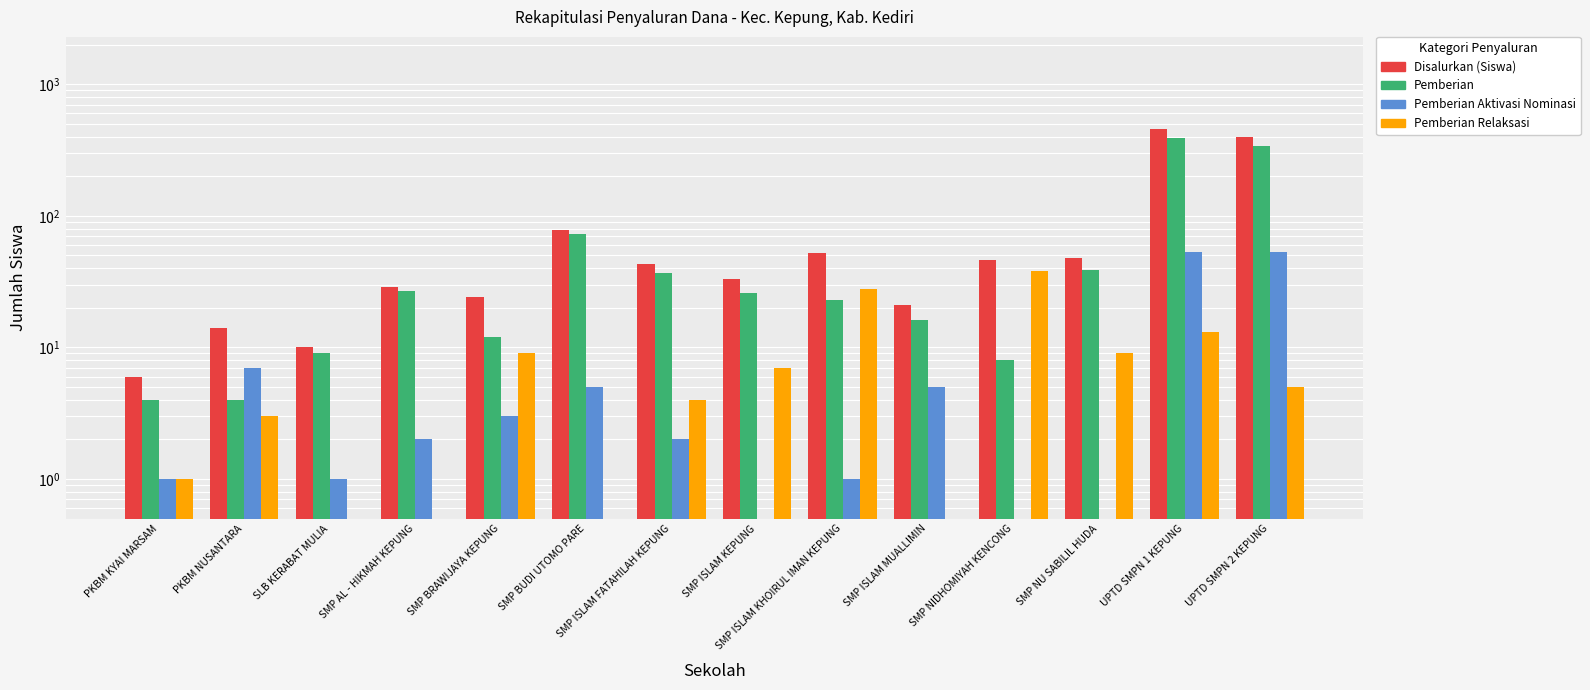

Reading left to right, extract all data points from this chart.

Disalurkan (Siswa): PKBM KYAI MARSAM=6	PKBM NUSANTARA=14	SLB KERABAT MULIA=10	SMP AL - HIKMAH KEPUNG=29	SMP BRAWIJAYA KEPUNG=24	SMP BUDI UTOMO PARE=78	SMP ISLAM FATAHILAH KEPUNG=43	SMP ISLAM KEPUNG=33	SMP ISLAM KHOIRUL IMAN KEPUNG=52	SMP ISLAM MUALLIMIN=21	SMP NIDHOMIYAH KENCONG=46	SMP NU SABILIL HUDA=48	UPTD SMPN 1 KEPUNG=458	UPTD SMPN 2 KEPUNG=396
Pemberian: PKBM KYAI MARSAM=4	PKBM NUSANTARA=4	SLB KERABAT MULIA=9	SMP AL - HIKMAH KEPUNG=27	SMP BRAWIJAYA KEPUNG=12	SMP BUDI UTOMO PARE=73	SMP ISLAM FATAHILAH KEPUNG=37	SMP ISLAM KEPUNG=26	SMP ISLAM KHOIRUL IMAN KEPUNG=23	SMP ISLAM MUALLIMIN=16	SMP NIDHOMIYAH KENCONG=8	SMP NU SABILIL HUDA=39	UPTD SMPN 1 KEPUNG=392	UPTD SMPN 2 KEPUNG=338
Pemberian Aktivasi Nominasi: PKBM KYAI MARSAM=1	PKBM NUSANTARA=7	SLB KERABAT MULIA=1	SMP AL - HIKMAH KEPUNG=2	SMP BRAWIJAYA KEPUNG=3	SMP BUDI UTOMO PARE=5	SMP ISLAM FATAHILAH KEPUNG=2	SMP ISLAM KEPUNG=0	SMP ISLAM KHOIRUL IMAN KEPUNG=1	SMP ISLAM MUALLIMIN=5	SMP NIDHOMIYAH KENCONG=0	SMP NU SABILIL HUDA=0	UPTD SMPN 1 KEPUNG=53	UPTD SMPN 2 KEPUNG=53
Pemberian Relaksasi: PKBM KYAI MARSAM=1	PKBM NUSANTARA=3	SLB KERABAT MULIA=0	SMP AL - HIKMAH KEPUNG=0	SMP BRAWIJAYA KEPUNG=9	SMP BUDI UTOMO PARE=0	SMP ISLAM FATAHILAH KEPUNG=4	SMP ISLAM KEPUNG=7	SMP ISLAM KHOIRUL IMAN KEPUNG=28	SMP ISLAM MUALLIMIN=0	SMP NIDHOMIYAH KENCONG=38	SMP NU SABILIL HUDA=9	UPTD SMPN 1 KEPUNG=13	UPTD SMPN 2 KEPUNG=5